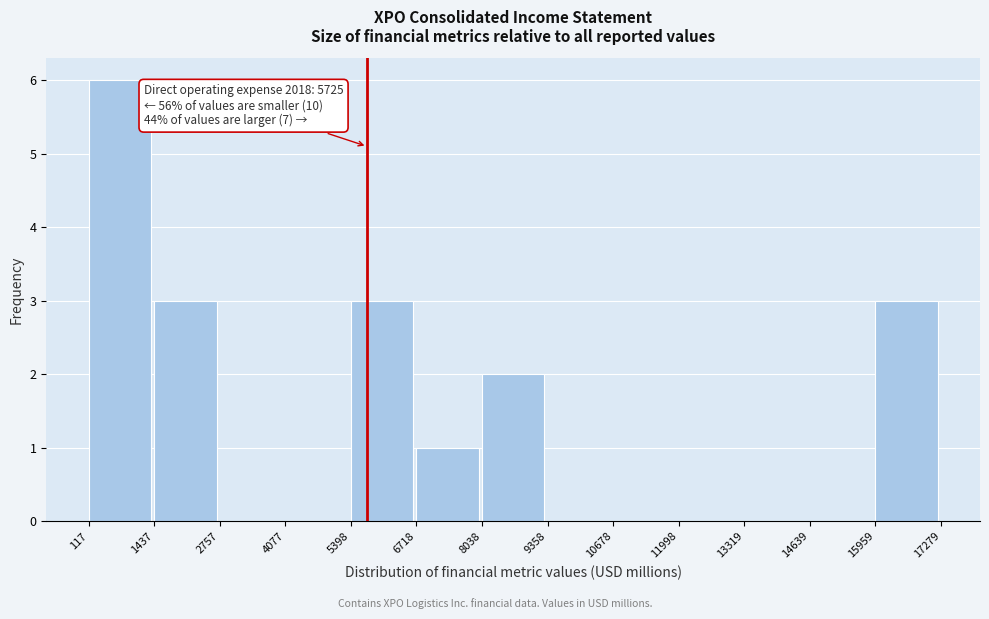

Which range on the x-axis has the tallest bar?

117 to 1437